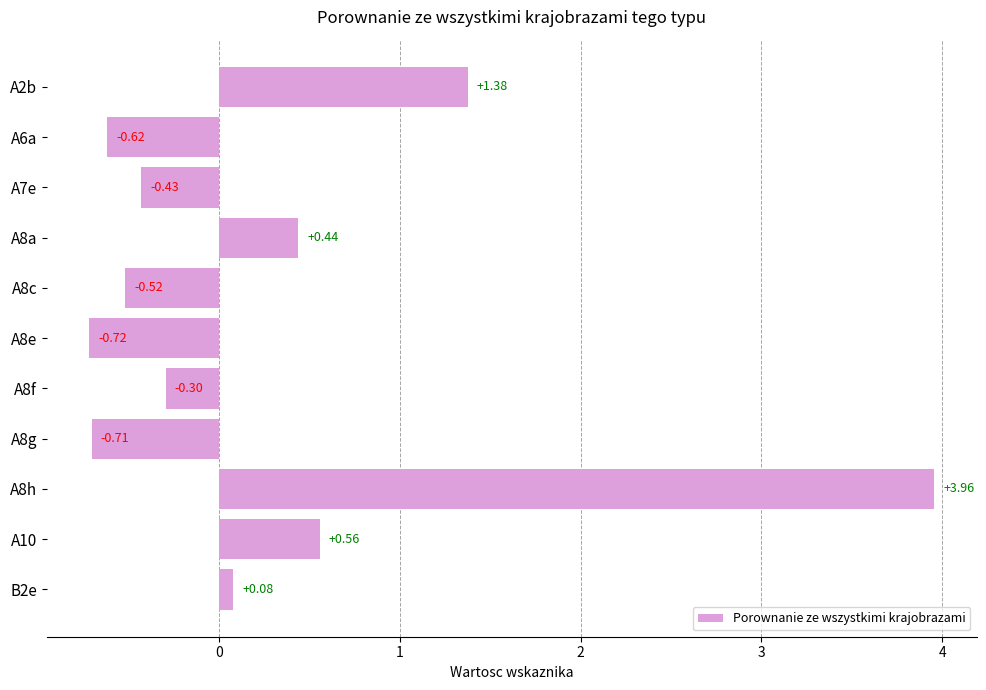

Which label corresponds to the largest value in the chart?

A8h